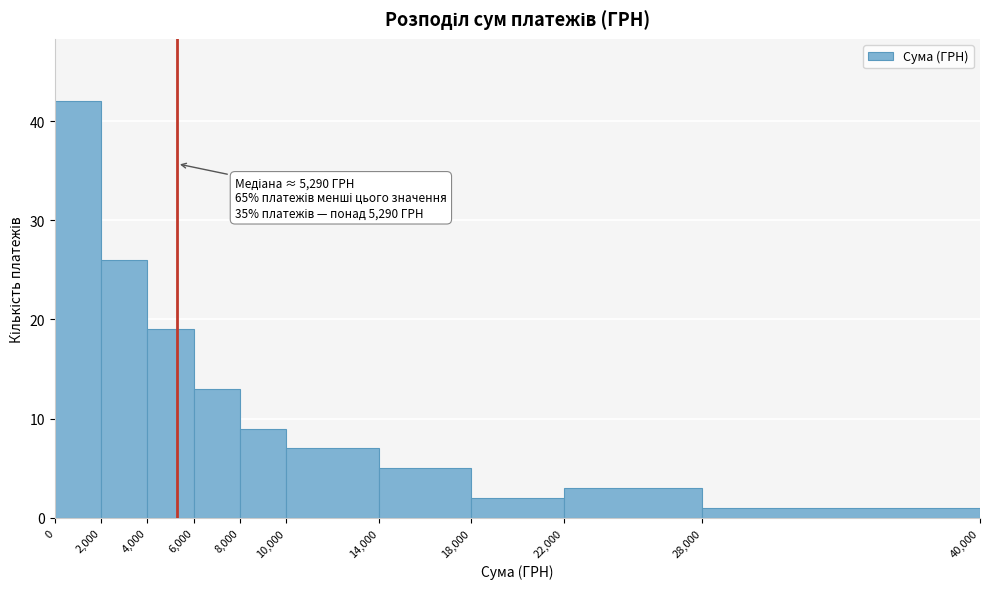

Which range on the x-axis has the tallest bar?

0 to 2,000